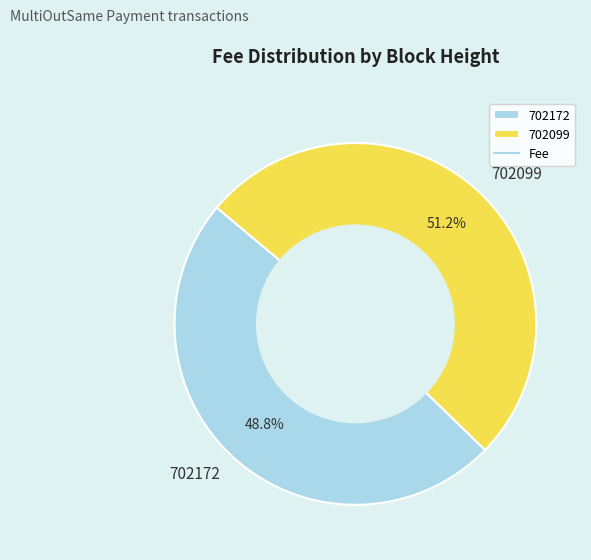

Is it true that 702172 is 49% of the pie?

True